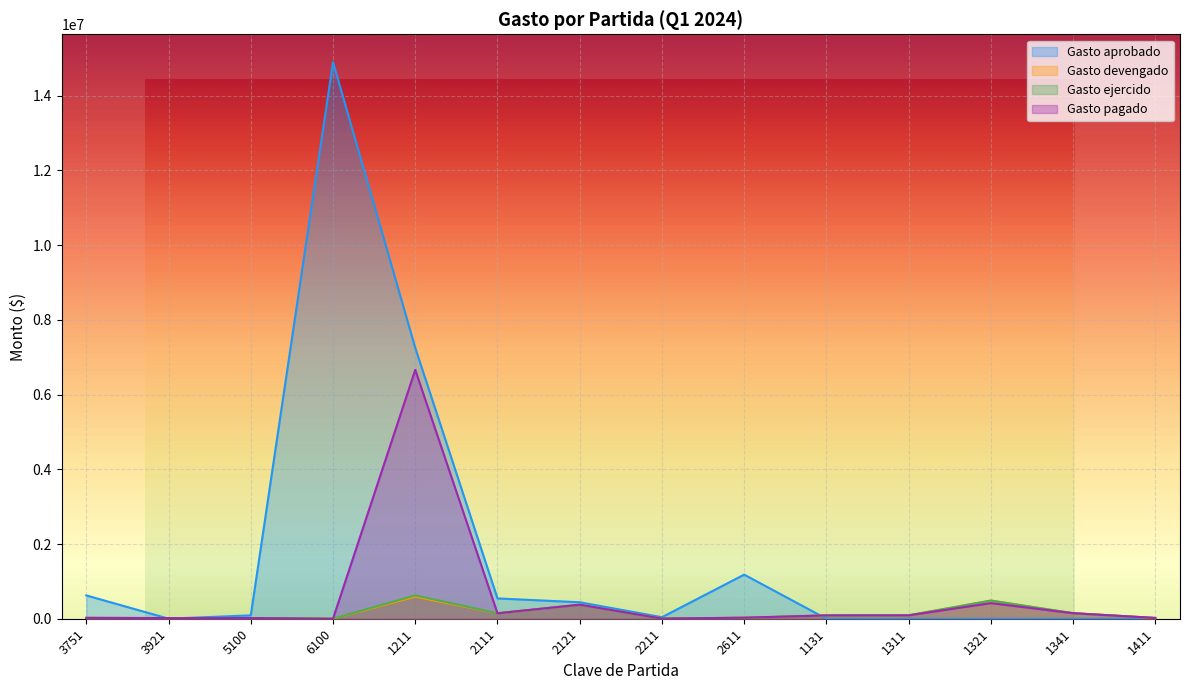

Reading left to right, transcribe all the data shown in this chart.

Gasto aprobado: 3751=623608.0	3921=2000.0	5100=90000.0	6100=14897224.0	1211=7250204.0	2111=543480.0	2121=440917.2	2211=40700.0	2611=1180000.0	1131=0.0	1311=0.0	1321=0.0	1341=0.0	1411=0.0
Gasto devengado: 3751=23327.8	3921=17072.0	5100=17922.4	6100=0.0	1211=589013.0	2111=146024.6	2121=375405.6	2211=4050.0	2611=27414.8	1131=89091.5	1311=90790.2	1321=486312.0	1341=148105.3	1411=20607.9
Gasto ejercido: 3751=23327.8	3921=17072.0	5100=17922.4	6100=0.0	1211=625372.0	2111=146024.6	2121=375405.6	2211=4050.0	2611=27414.8	1131=89091.5	1311=90790.2	1321=486312.0	1341=148105.3	1411=20607.9
Gasto pagado: 3751=23327.8	3921=17072.0	5100=17922.4	6100=0.0	1211=6661191.0	2111=146024.6	2121=375405.6	2211=4050.0	2611=27414.8	1131=89091.5	1311=90790.2	1321=418288.6	1341=148105.3	1411=20607.9